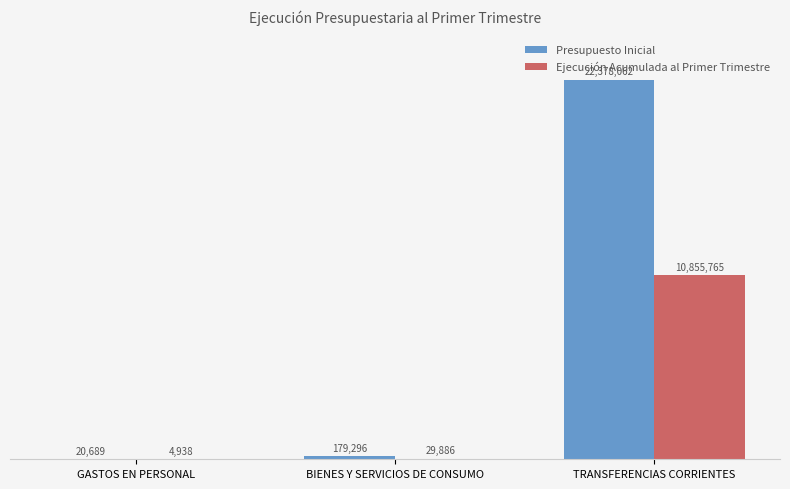

Is the value of Ejecución Acumulada al Primer Trimestre at GASTOS EN PERSONAL greater than the value of Presupuesto Inicial at GASTOS EN PERSONAL?

No